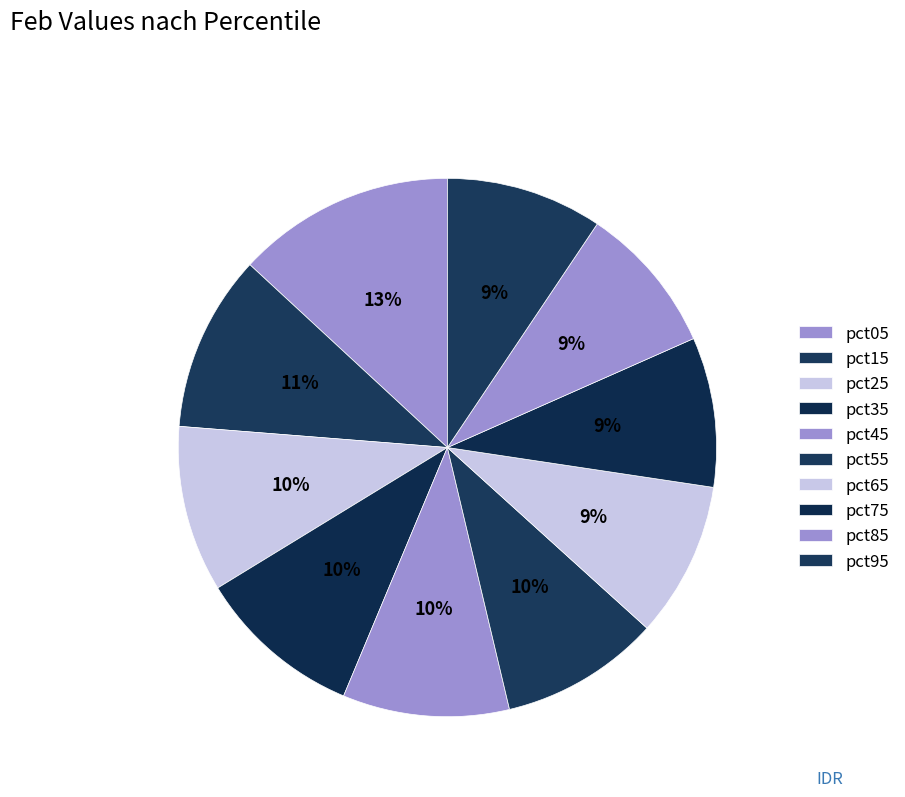

Which category has the smallest portion of the pie?

pct85